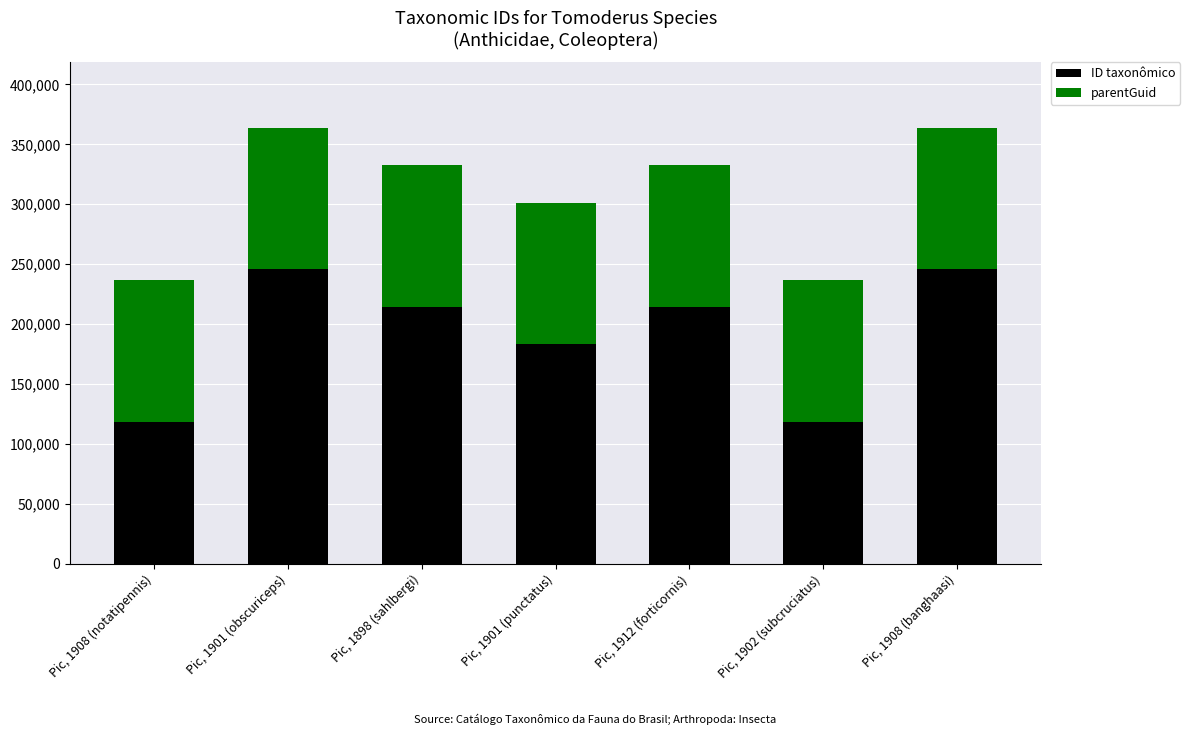

What is the average value of the ID taxonômico series?

191398